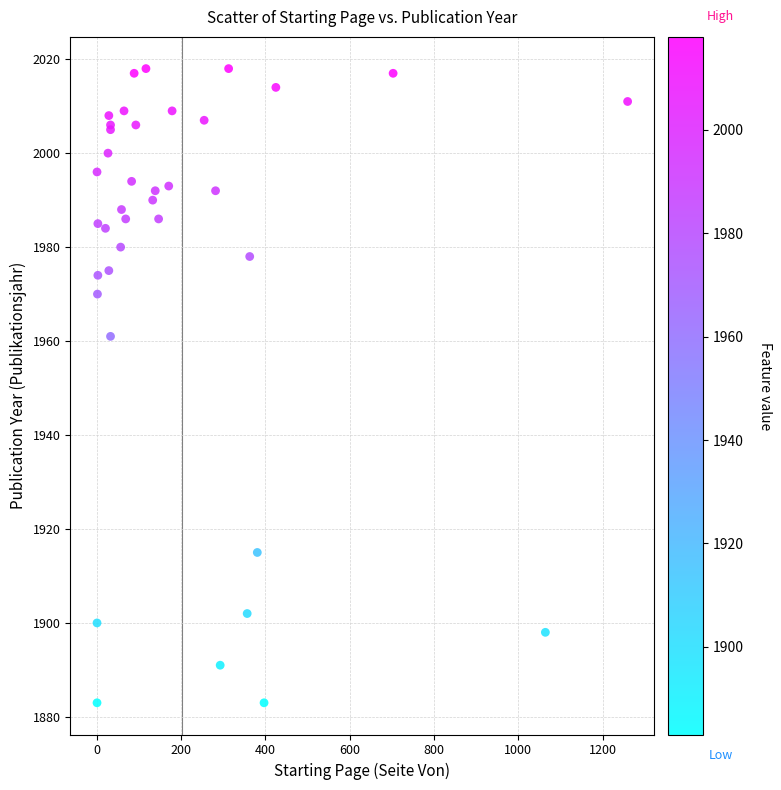

What Y value in the scatter plot is closest to 1950?

1961